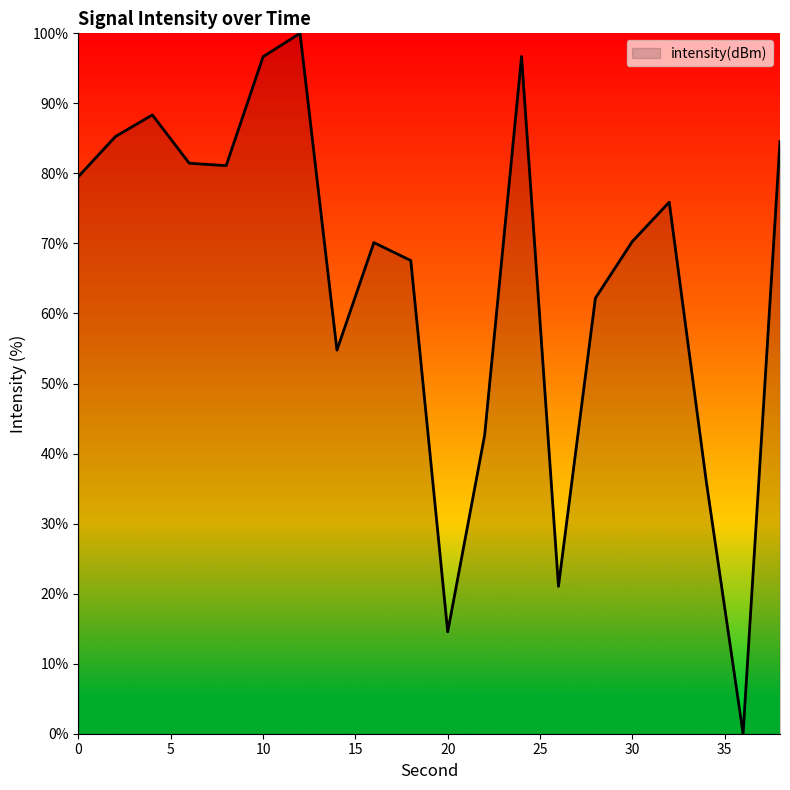

What is the maximum value shown in the chart?

100.0